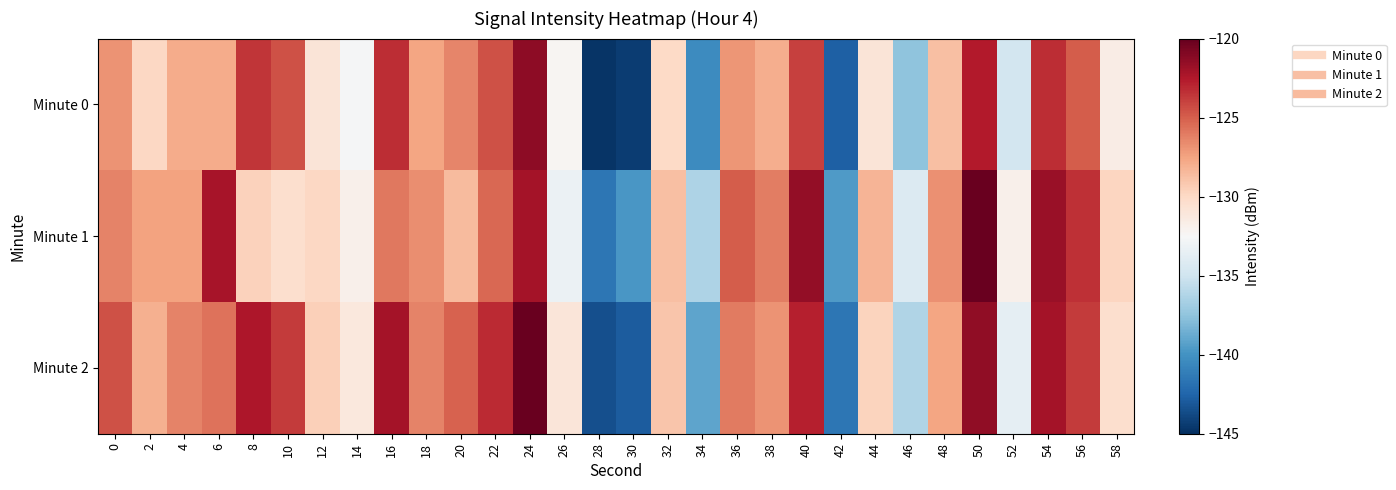

Reading left to right, extract all data points from this chart.

Minute 0: 0=-126.8	2=-129.9	4=-127.9	6=-127.9	8=-123.6	10=-124.5	12=-130.9	14=-132.6	16=-123.2	18=-127.6	20=-126.4	22=-124.6	24=-121.3	26=-132.3	28=-144.8	30=-144.3	32=-130.0	34=-140.4	36=-127.0	38=-127.9	40=-124.0	42=-142.7	44=-130.9	46=-137.5	48=-128.7	50=-122.6	52=-134.8	54=-123.3	56=-125.0	58=-131.5
Minute 1: 0=-126.3	2=-127.5	4=-127.4	6=-122.2	8=-129.6	10=-130.4	12=-129.9	14=-131.9	16=-125.9	18=-126.7	20=-128.5	22=-125.3	24=-122.1	26=-133.2	28=-141.5	30=-139.8	32=-128.7	34=-136.4	36=-124.9	38=-126.1	40=-121.5	42=-139.6	44=-128.3	46=-134.2	48=-126.8	50=-120.1	52=-131.9	54=-121.7	56=-123.4	58=-129.8
Minute 2: 0=-124.5	2=-128.1	4=-126.3	6=-125.7	8=-122.4	10=-123.8	12=-129.5	14=-131.2	16=-122.1	18=-126.3	20=-125.1	22=-123.2	24=-120.1	26=-131.0	28=-143.5	30=-142.9	32=-129.0	34=-139.1	36=-126.0	38=-126.9	40=-122.8	42=-141.5	44=-129.7	46=-136.3	48=-127.6	50=-121.4	52=-133.6	54=-122.1	56=-123.8	58=-130.4